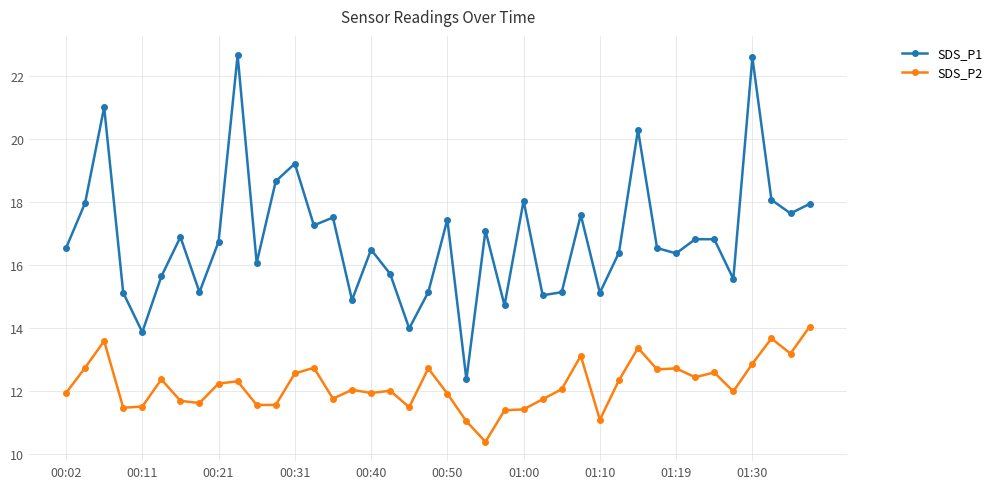

What is the difference between the second highest and minimum values in the SDS_P2 series?

3.3